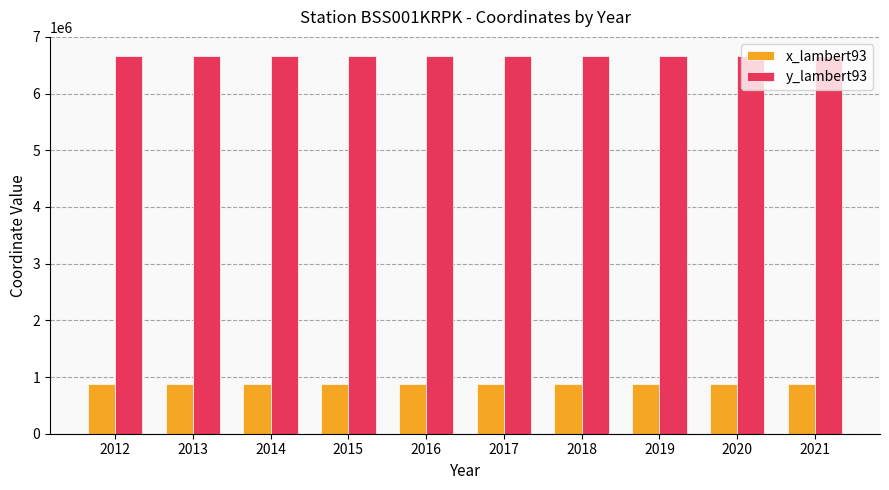

What is the maximum value for y_lambert93?

6666848